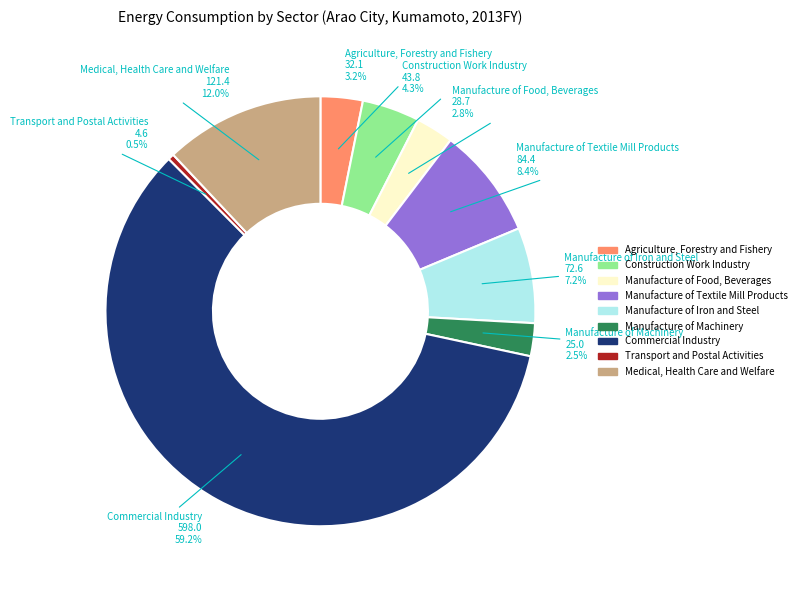

Does any single category account for the majority?

Yes